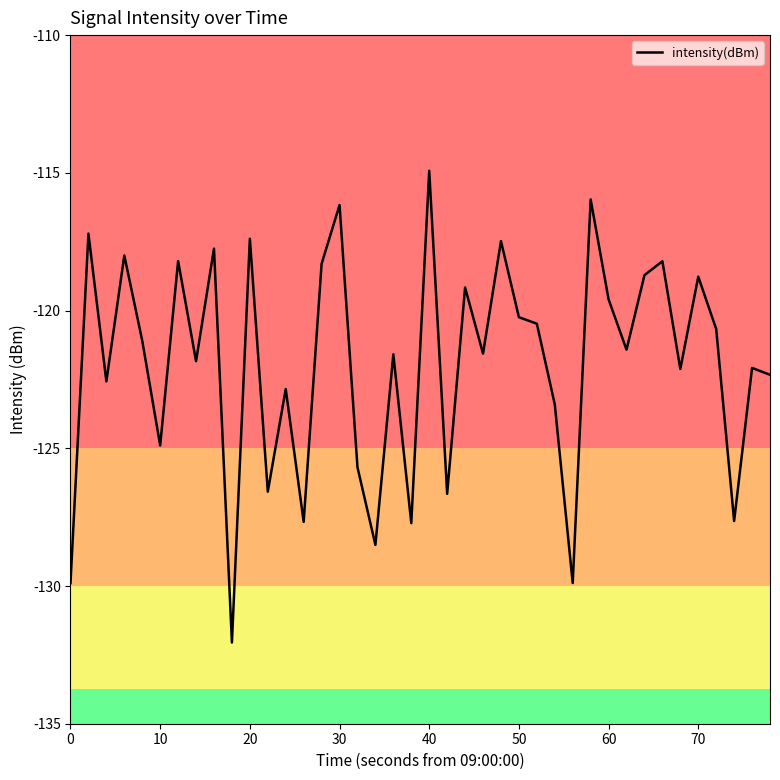

What is the maximum value shown in the chart?

-114.9